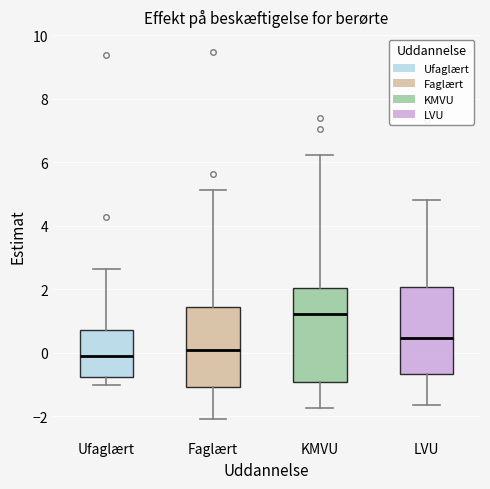

Which box has the highest median line?

KMVU